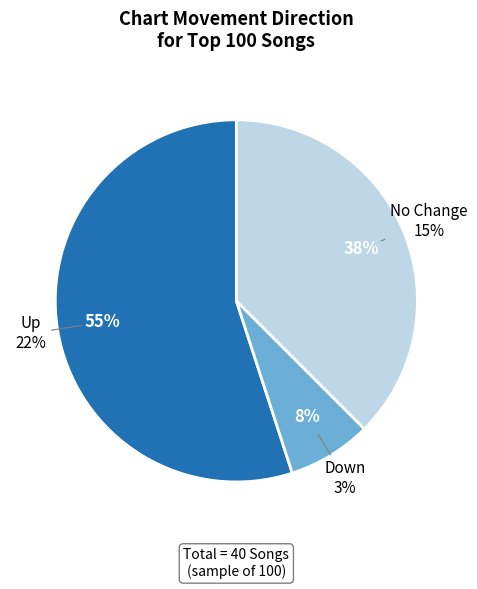

To the nearest percent, what is the difference between the largest and smallest slice percentages?

48%